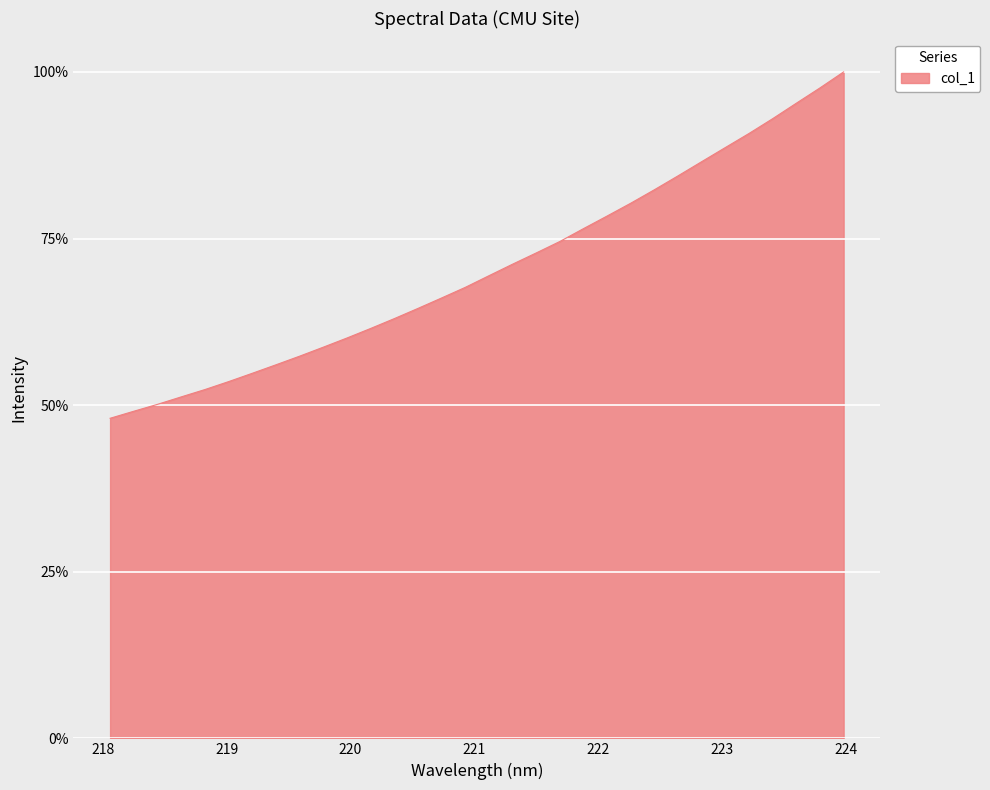

True or false: there are more than 2 points higher than both neighbors.

False